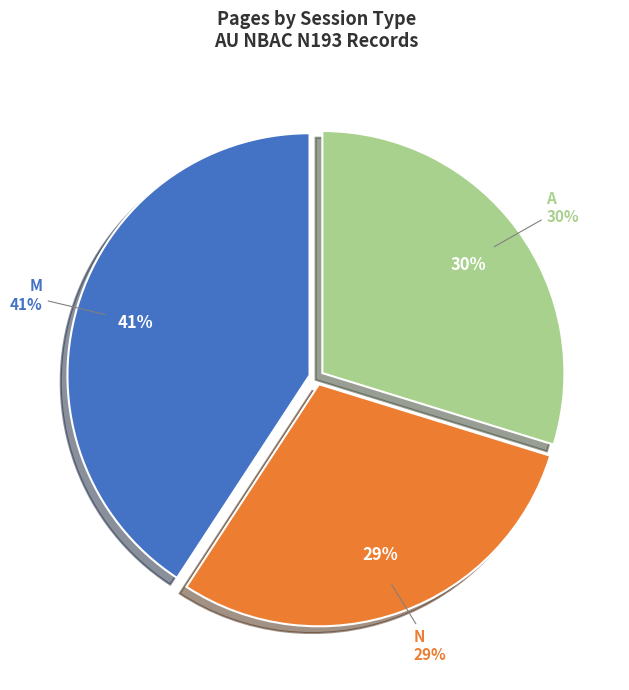

Combined, what portion of the pie is N and M?

70.2%